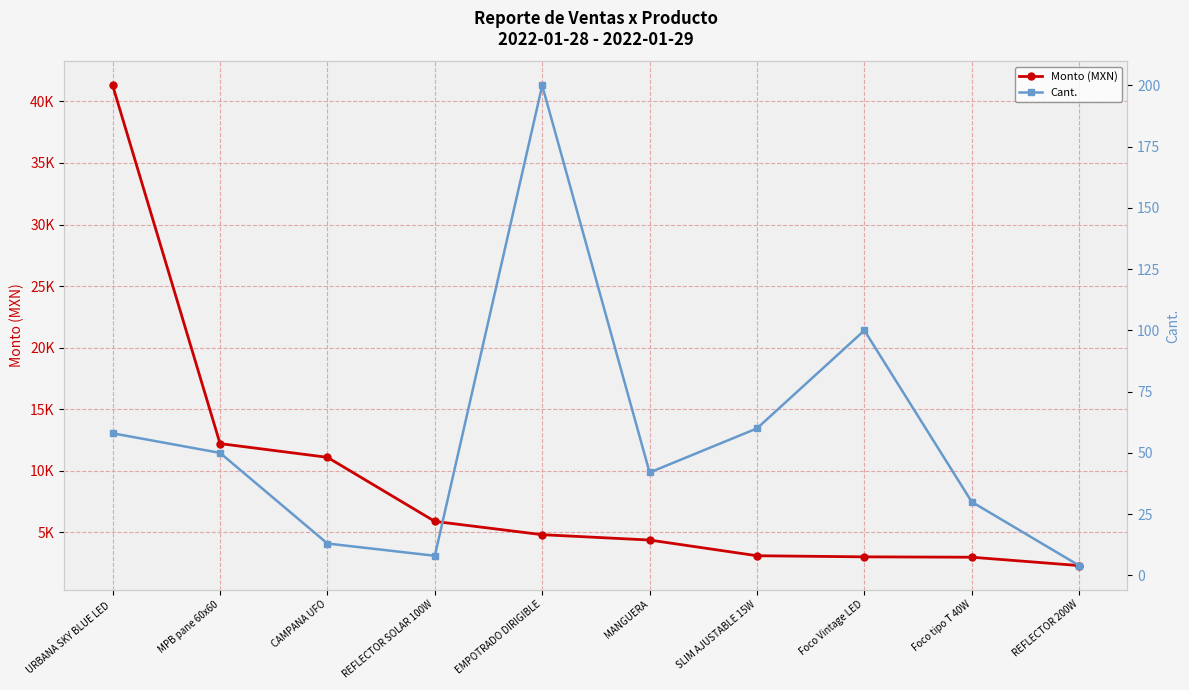

At how many categories does at least one series exceed 32330?

1